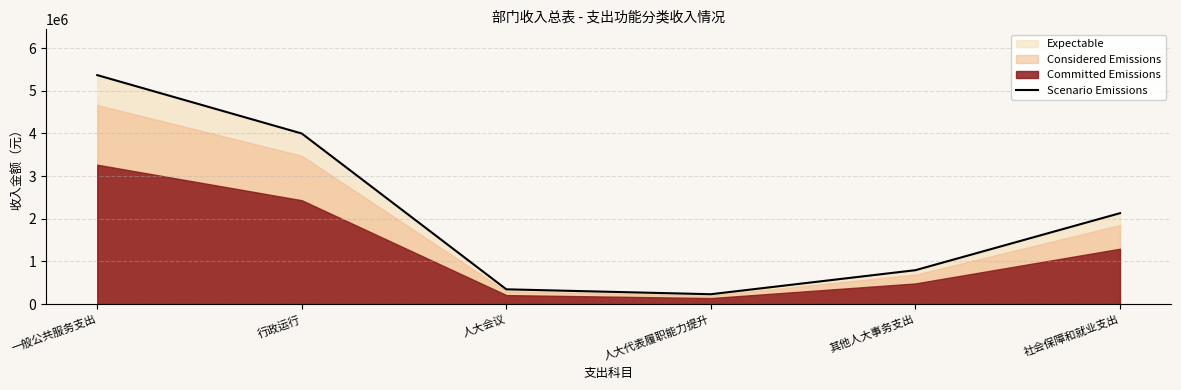

At which label does the data first exceed 2129340?

一般公共服务支出